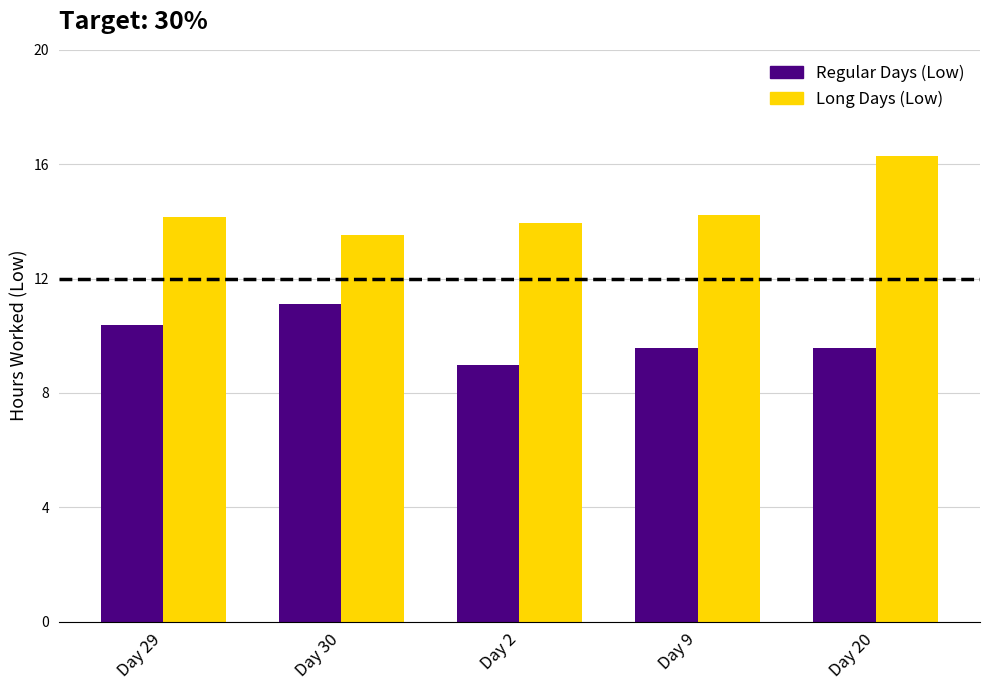

What is the total value across all series at Day 30?

24.6